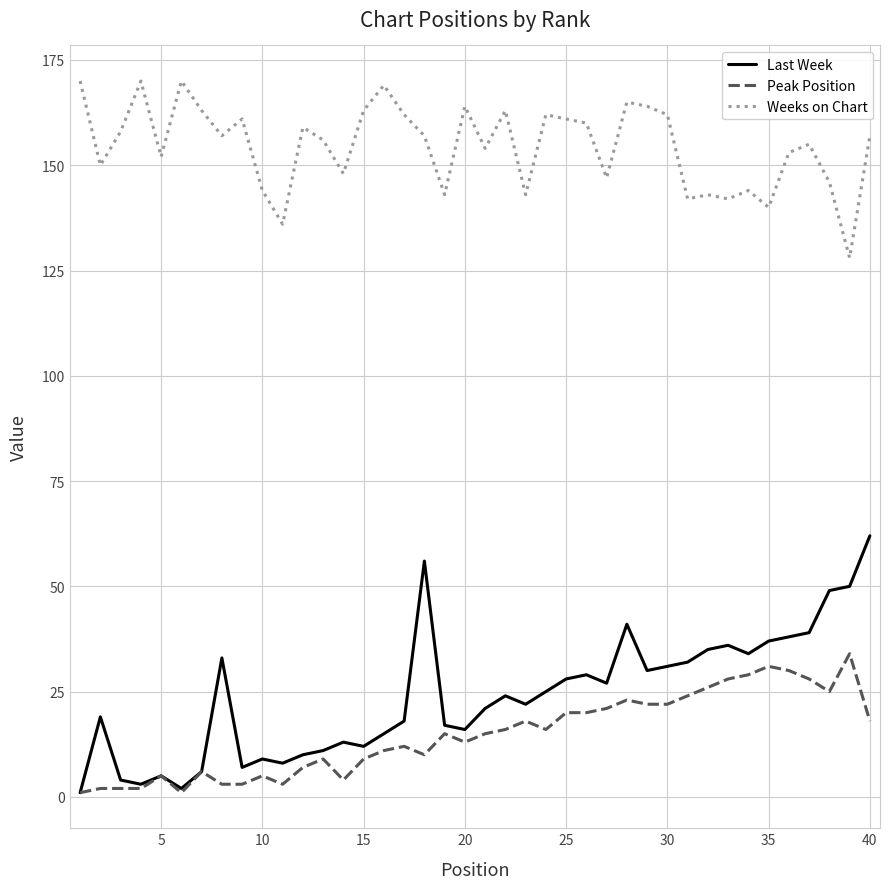

What is the average value of the Peak Position series?

15